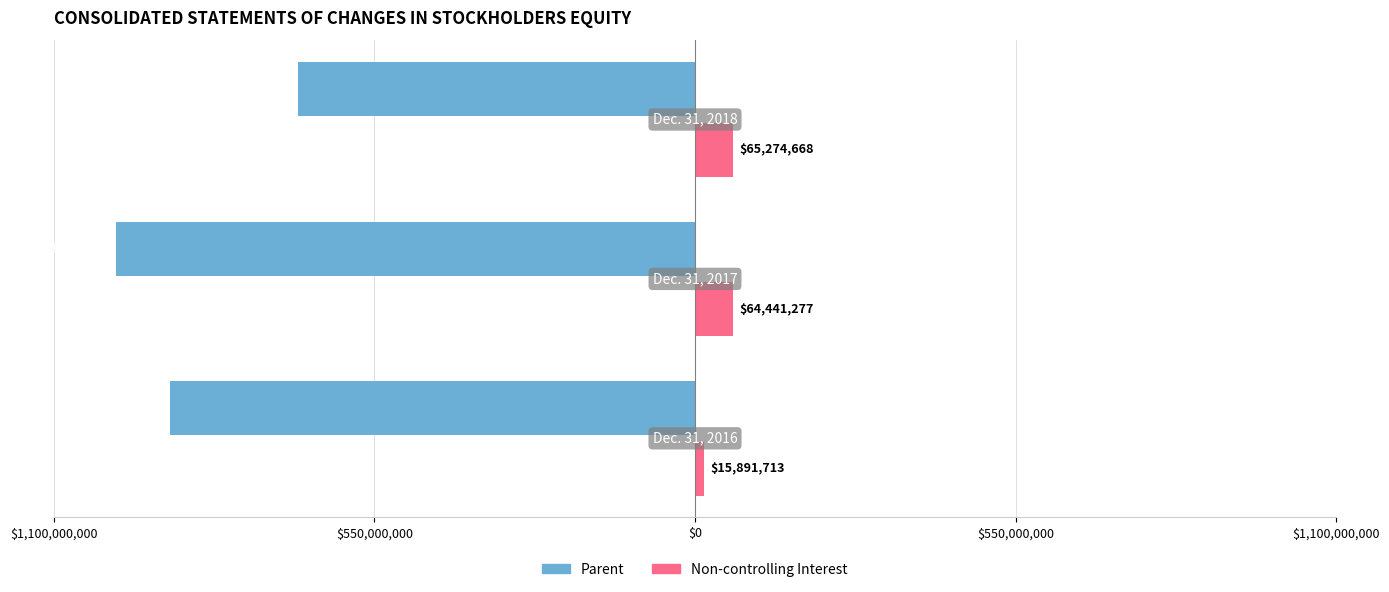

What is the difference between the maximum and second lowest values in the Parent series?

219889984